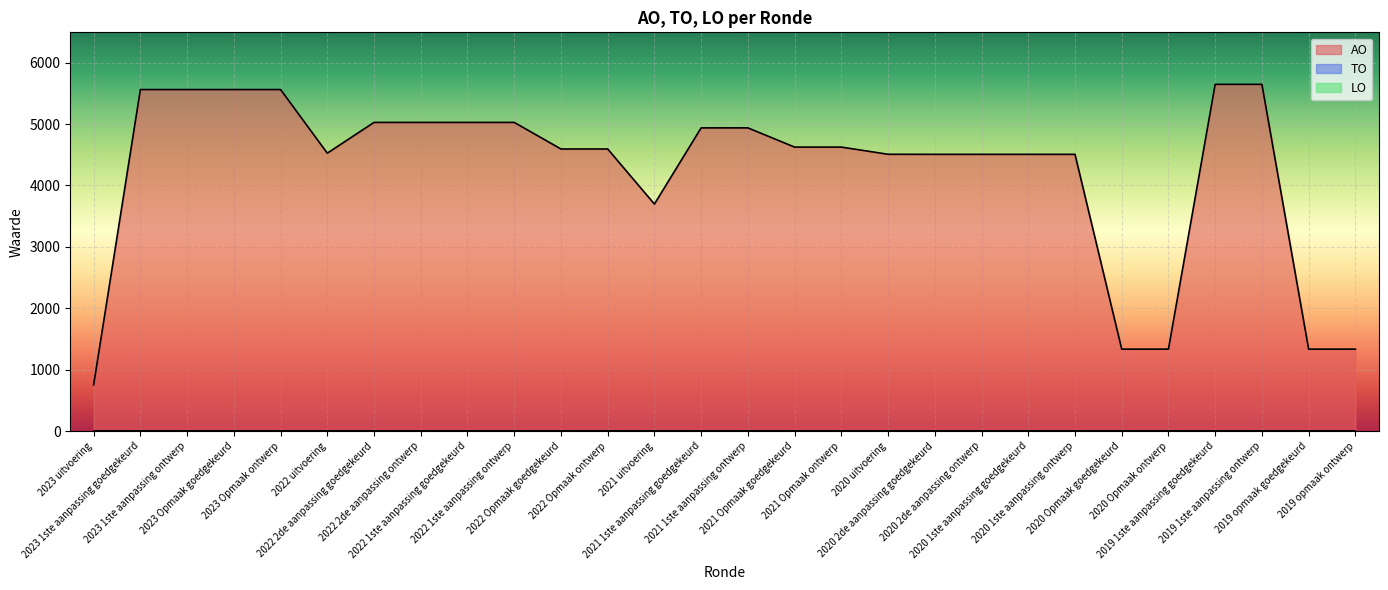

What position from the left is 2019 1ste aanpassing goedgekeurd?

25